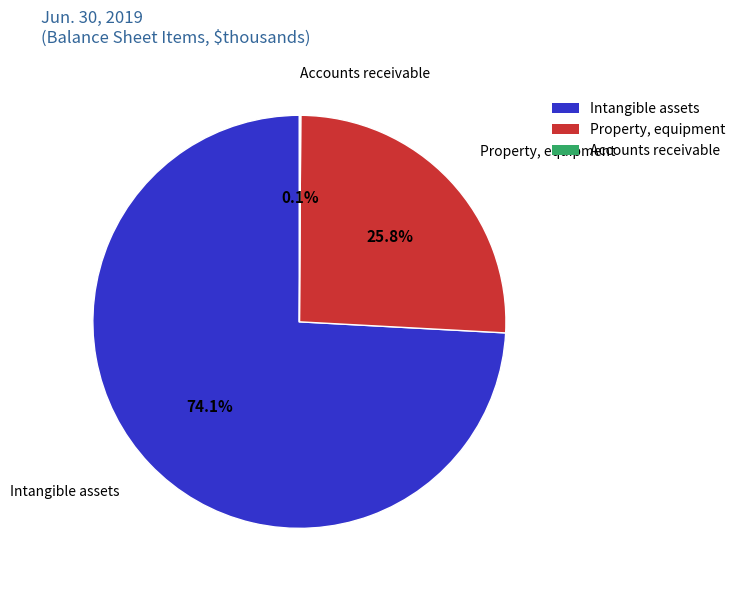

To the nearest percent, what is the average slice percentage?

33%